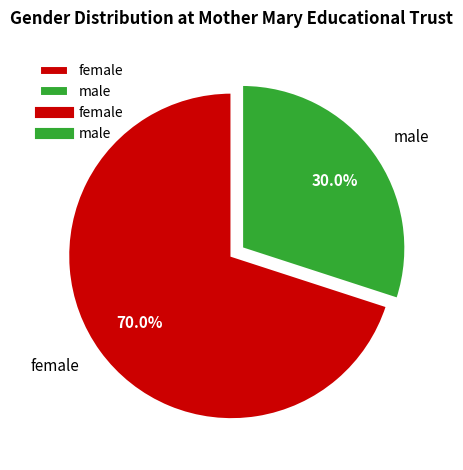

Is the sum of male and female greater than half?

Yes